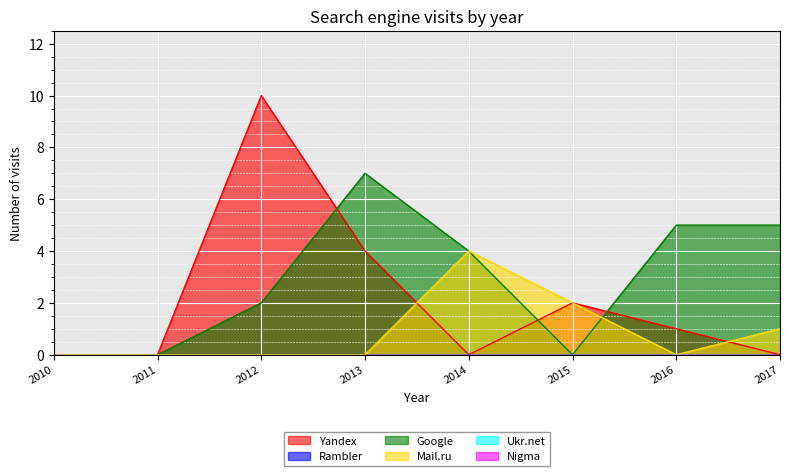

Is the value of Google at 2014 greater than the value of Mail.ru at 2013?

Yes